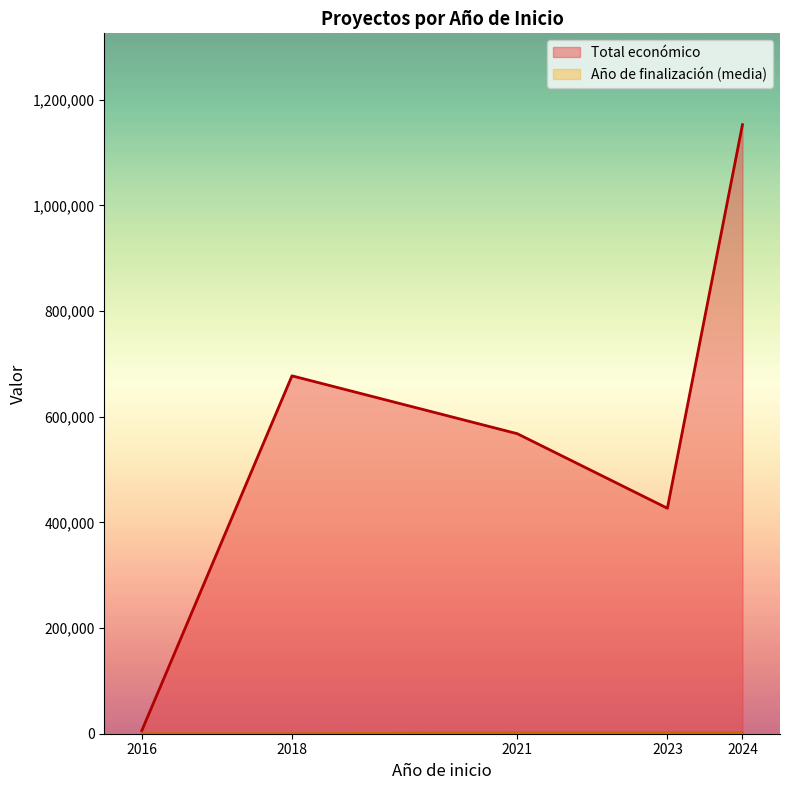

True or false: Año de finalización and Total económico cross at least once.

False